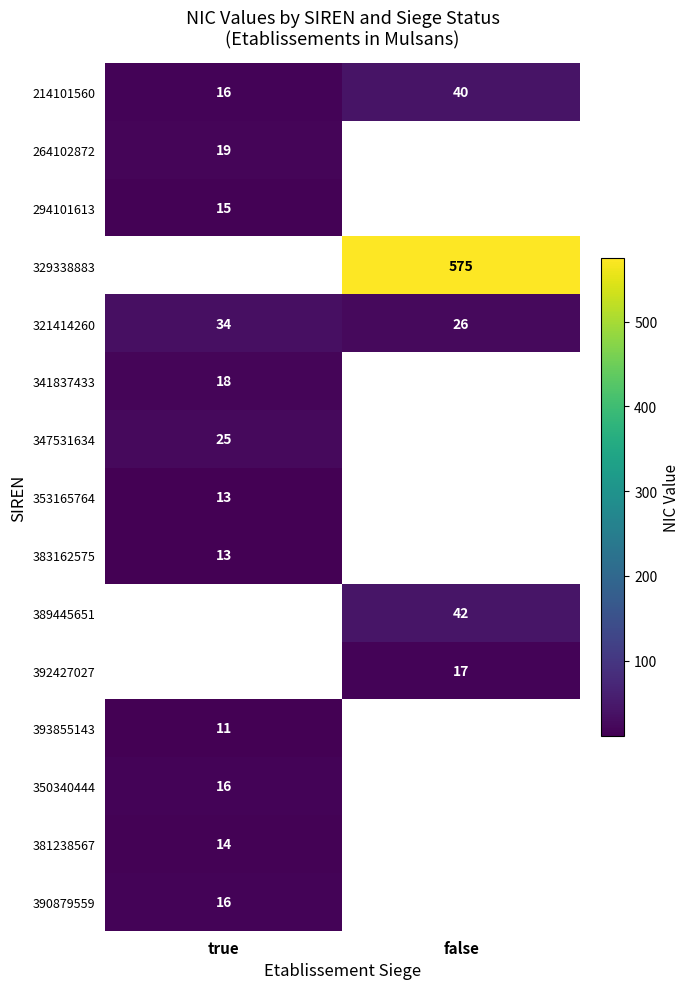

What is the sum of all 214101560 values?

56